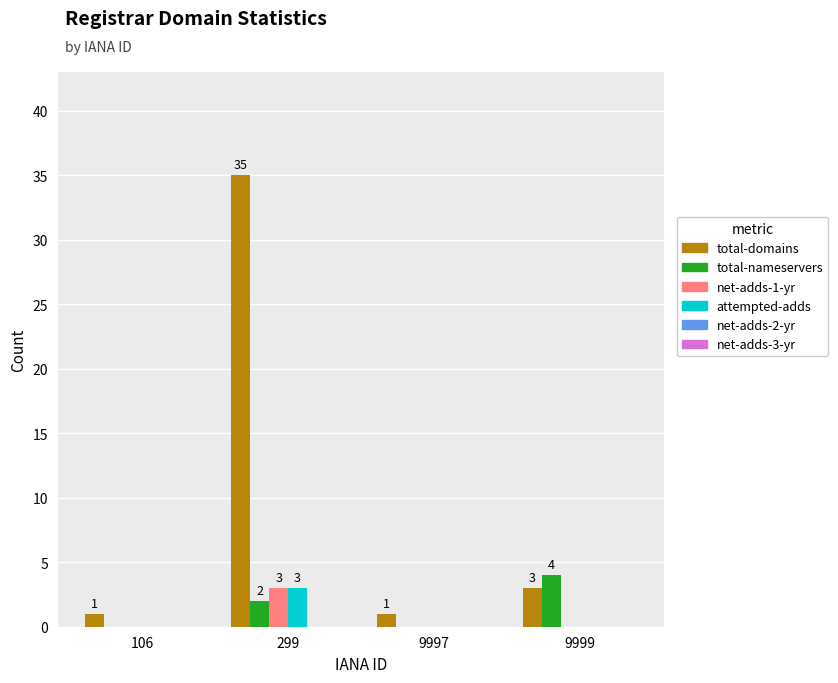

Which series changed the most between 106 and 9999?

total-nameservers